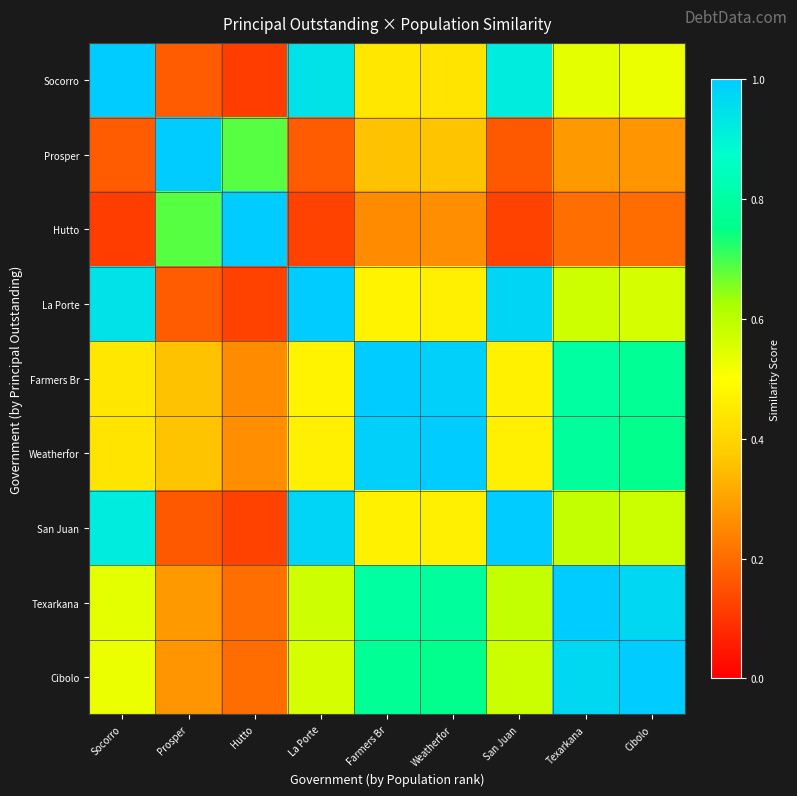

Reading left to right, list all the values displayed in this chart.

Socorro: Socorro=1.0	Prosper=0.2	Hutto=0.1	La Porte=0.9	Farmers Br=0.4	Weatherfor=0.4	San Juan=0.9	Texarkana=0.5	Cibolo=0.5
Prosper: Socorro=0.2	Prosper=1.0	Hutto=0.7	La Porte=0.2	Farmers Br=0.4	Weatherfor=0.4	San Juan=0.2	Texarkana=0.3	Cibolo=0.3
Hutto: Socorro=0.1	Prosper=0.7	Hutto=1.0	La Porte=0.1	Farmers Br=0.3	Weatherfor=0.3	San Juan=0.1	Texarkana=0.2	Cibolo=0.2
La Porte: Socorro=0.9	Prosper=0.2	Hutto=0.1	La Porte=1.0	Farmers Br=0.5	Weatherfor=0.5	San Juan=1.0	Texarkana=0.6	Cibolo=0.6
Farmers Br: Socorro=0.4	Prosper=0.4	Hutto=0.3	La Porte=0.5	Farmers Br=1.0	Weatherfor=1.0	San Juan=0.5	Texarkana=0.8	Cibolo=0.8
Weatherfor: Socorro=0.4	Prosper=0.4	Hutto=0.3	La Porte=0.5	Farmers Br=1.0	Weatherfor=1.0	San Juan=0.5	Texarkana=0.8	Cibolo=0.8
San Juan: Socorro=0.9	Prosper=0.2	Hutto=0.1	La Porte=1.0	Farmers Br=0.5	Weatherfor=0.5	San Juan=1.0	Texarkana=0.6	Cibolo=0.6
Texarkana: Socorro=0.5	Prosper=0.3	Hutto=0.2	La Porte=0.6	Farmers Br=0.8	Weatherfor=0.8	San Juan=0.6	Texarkana=1.0	Cibolo=1.0
Cibolo: Socorro=0.5	Prosper=0.3	Hutto=0.2	La Porte=0.6	Farmers Br=0.8	Weatherfor=0.8	San Juan=0.6	Texarkana=1.0	Cibolo=1.0